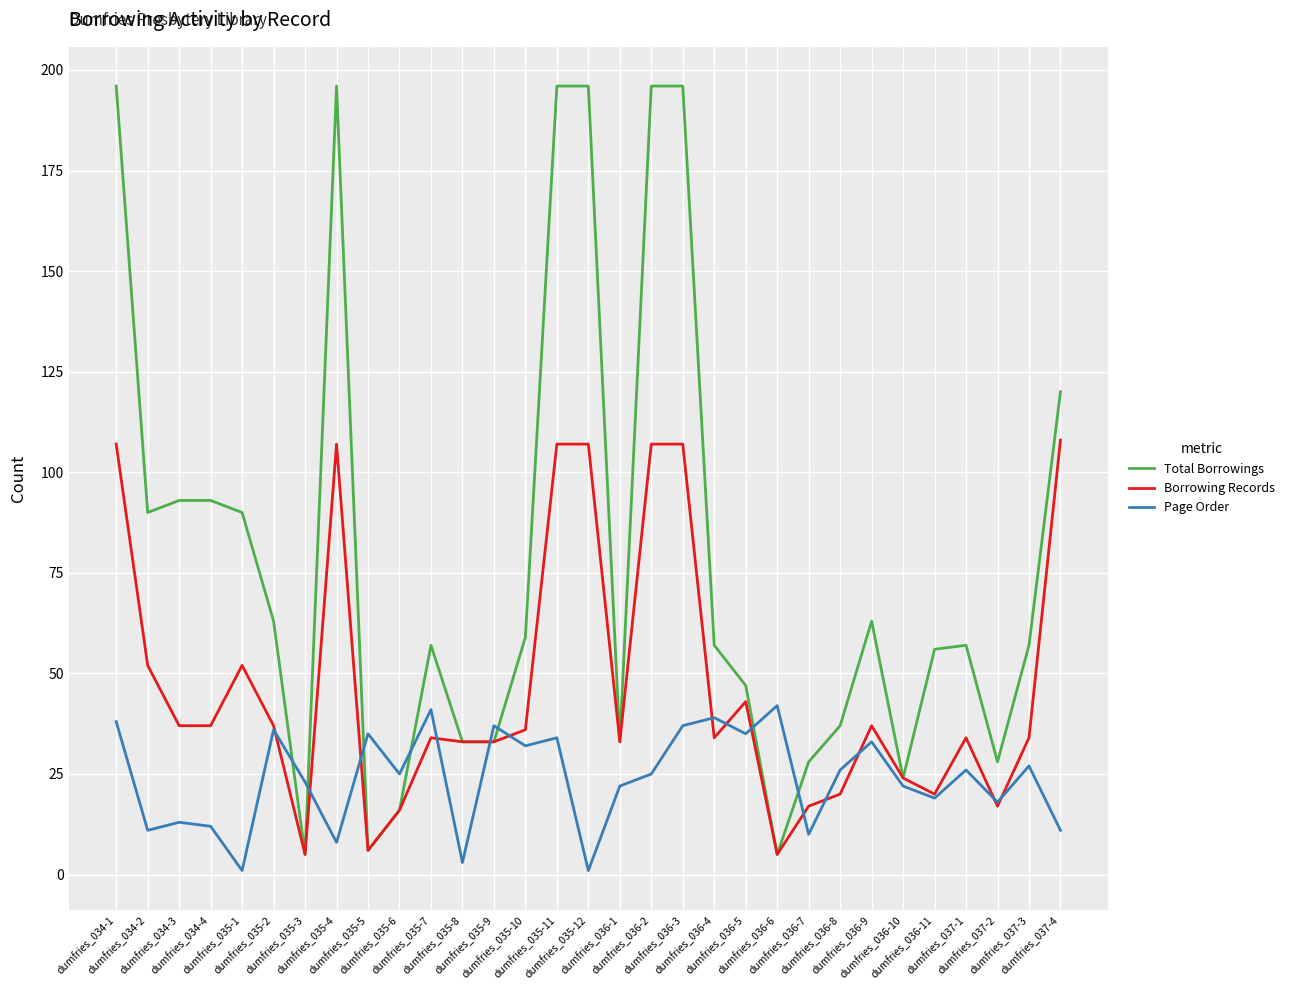

True or false: Page Order has a value of 16 at dumfries_035-7.

False